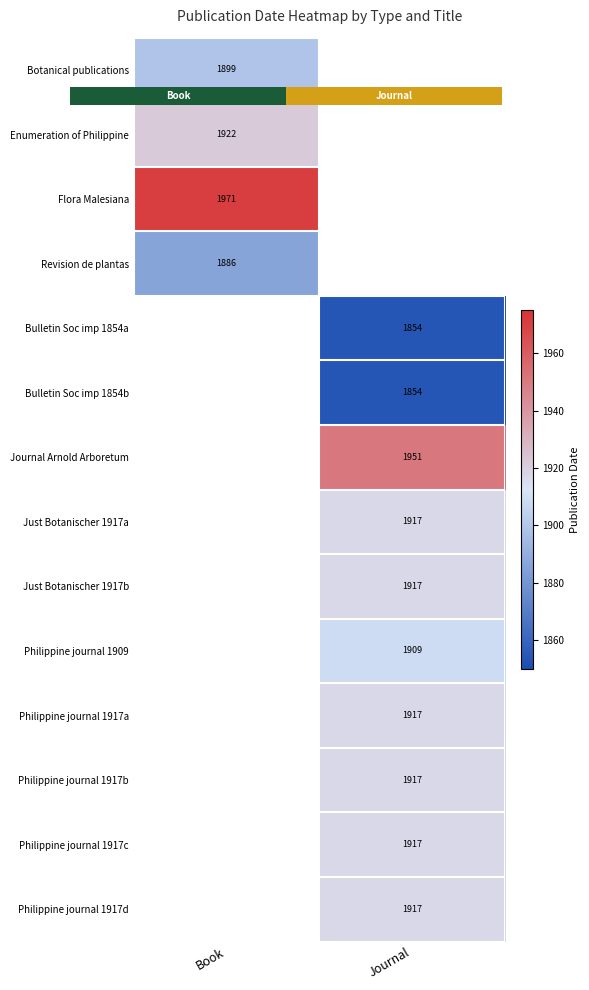

Is the value of Philippine journal 1909 at Journal greater than the value of Philippine journal 1917d at Book?

No